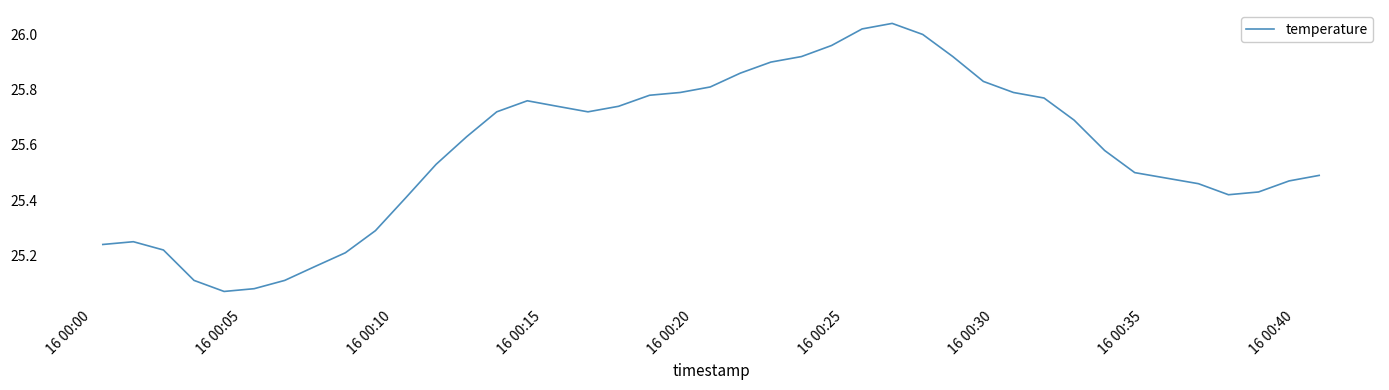

Is this an area chart (filled region under the line)?

No